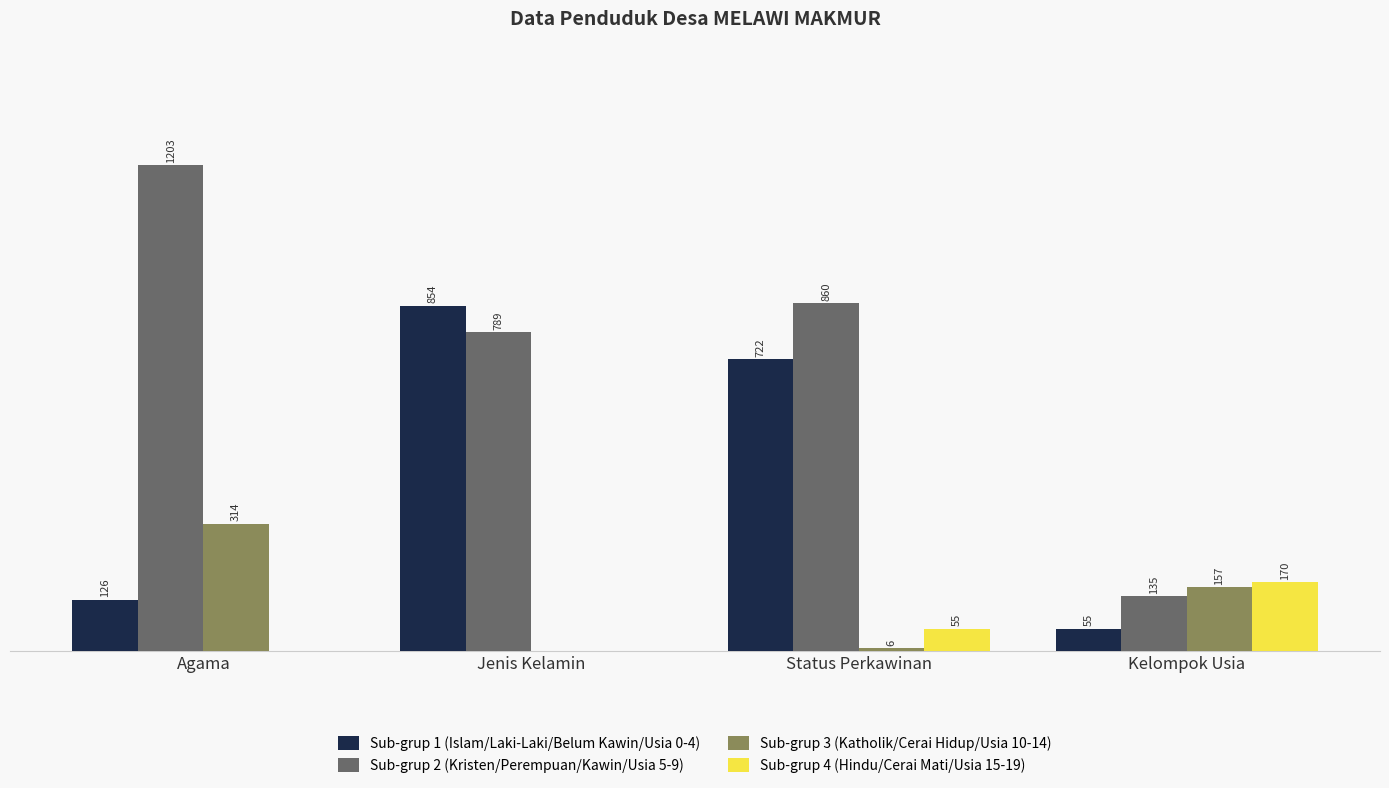

At which label is Sub-grup 1 (Islam/Laki-Laki/Belum Kawin/Usia 0-4) closest to 454?

Status Perkawinan